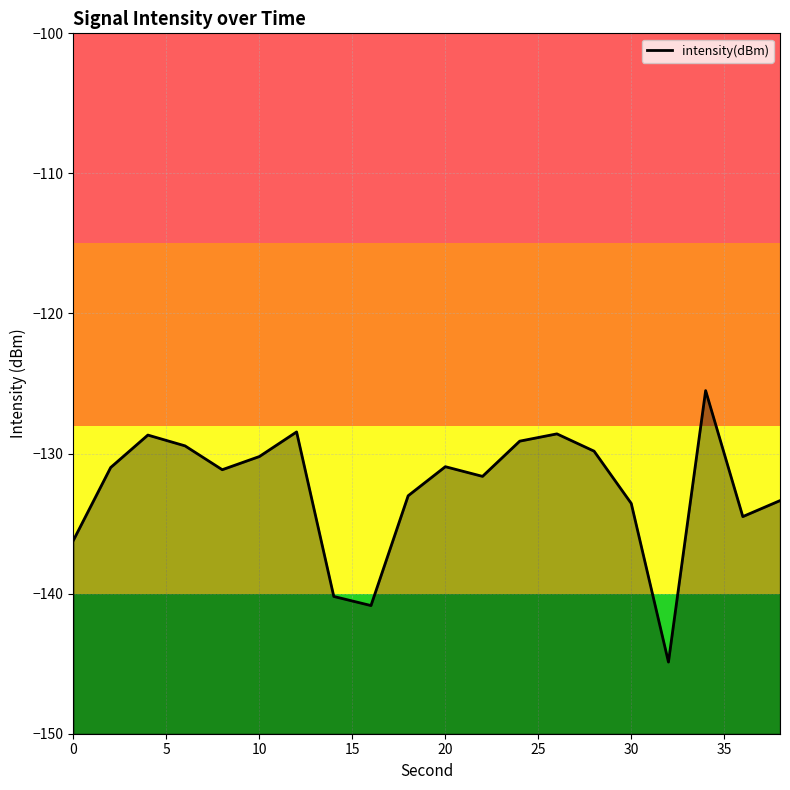

What is the difference between the maximum and minimum values?

19.4